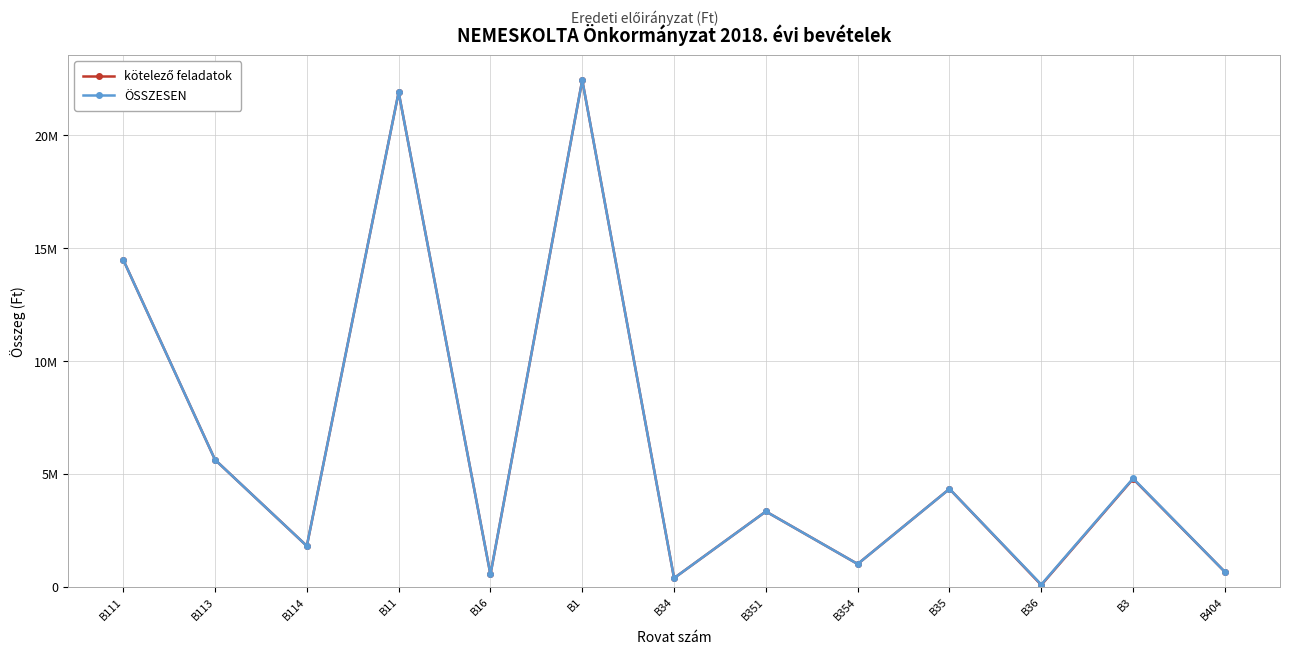

Does the chart have visible grid lines?

Yes